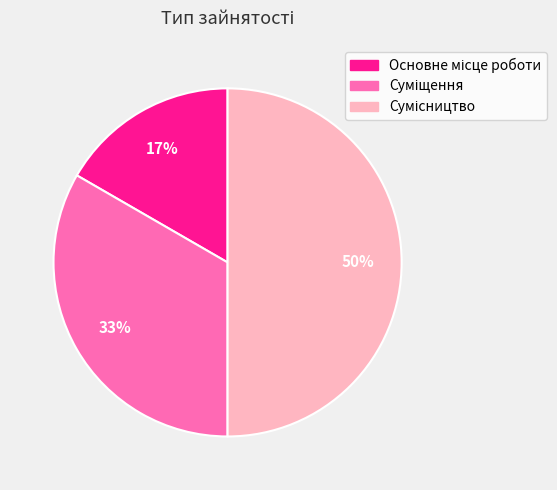

To the nearest percent, what is the combined percentage of Суміщення and Сумісництво?

83%